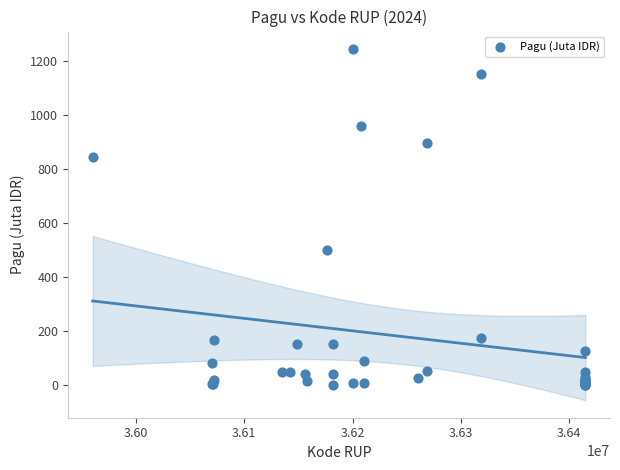

What Y value in the scatter plot is closest to 622?

499.9